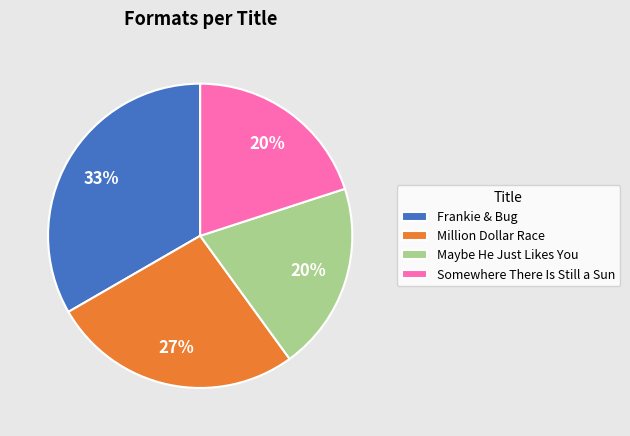

Is it true that Maybe He Just Likes You is 20% of the pie?

True